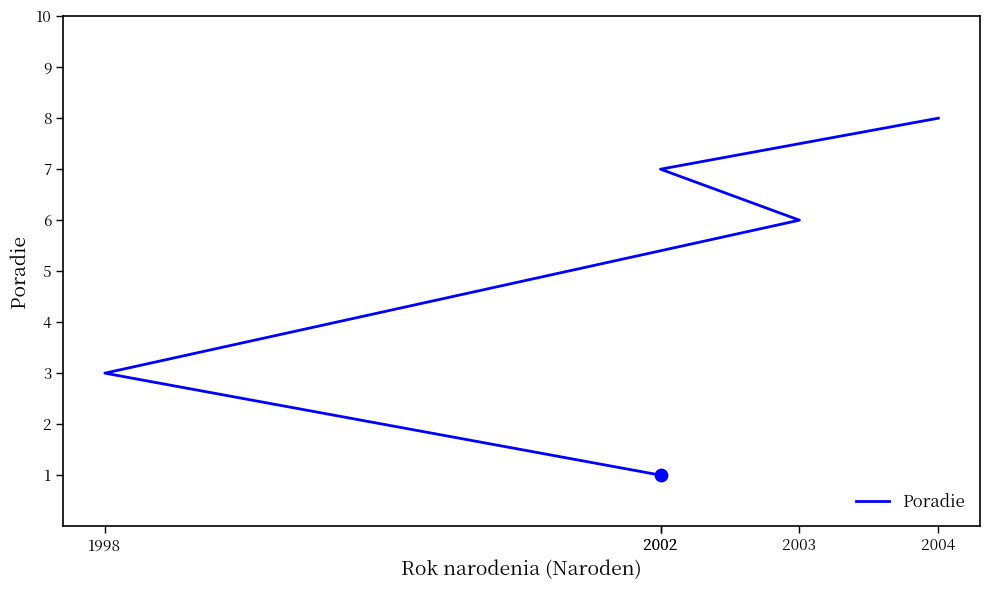

Approximately how many times larger is the value at 2004 compared to 1998?

2.7